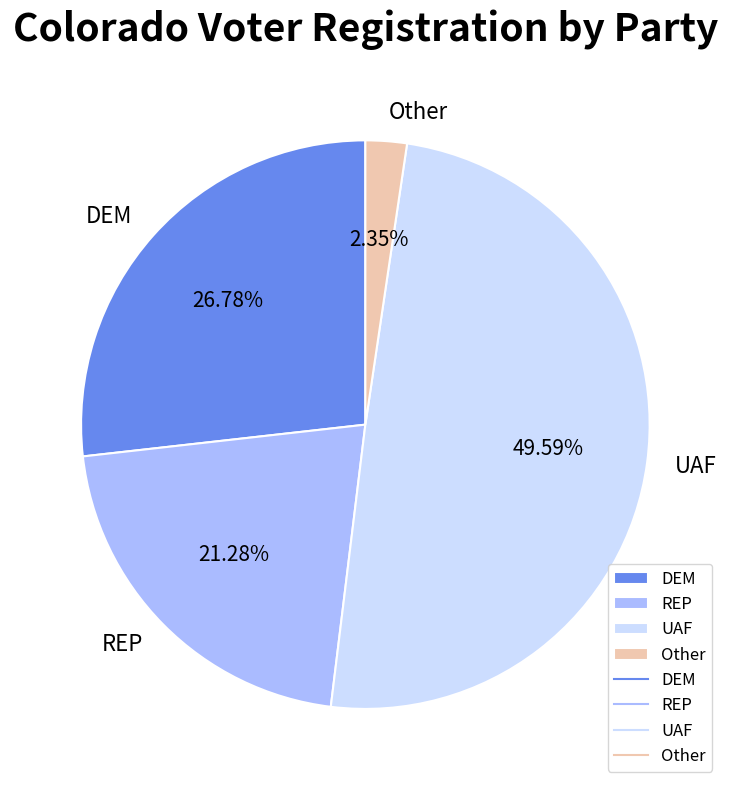

Do DEM and REP together represent more than half of the pie?

No